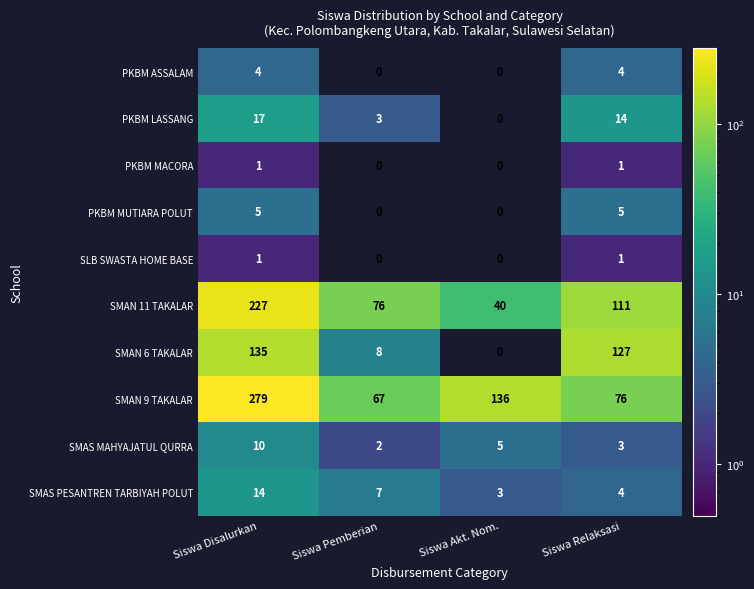

Which category has the lowest value in the PKBM LASSANG series?

Siswa Akt. Nom.